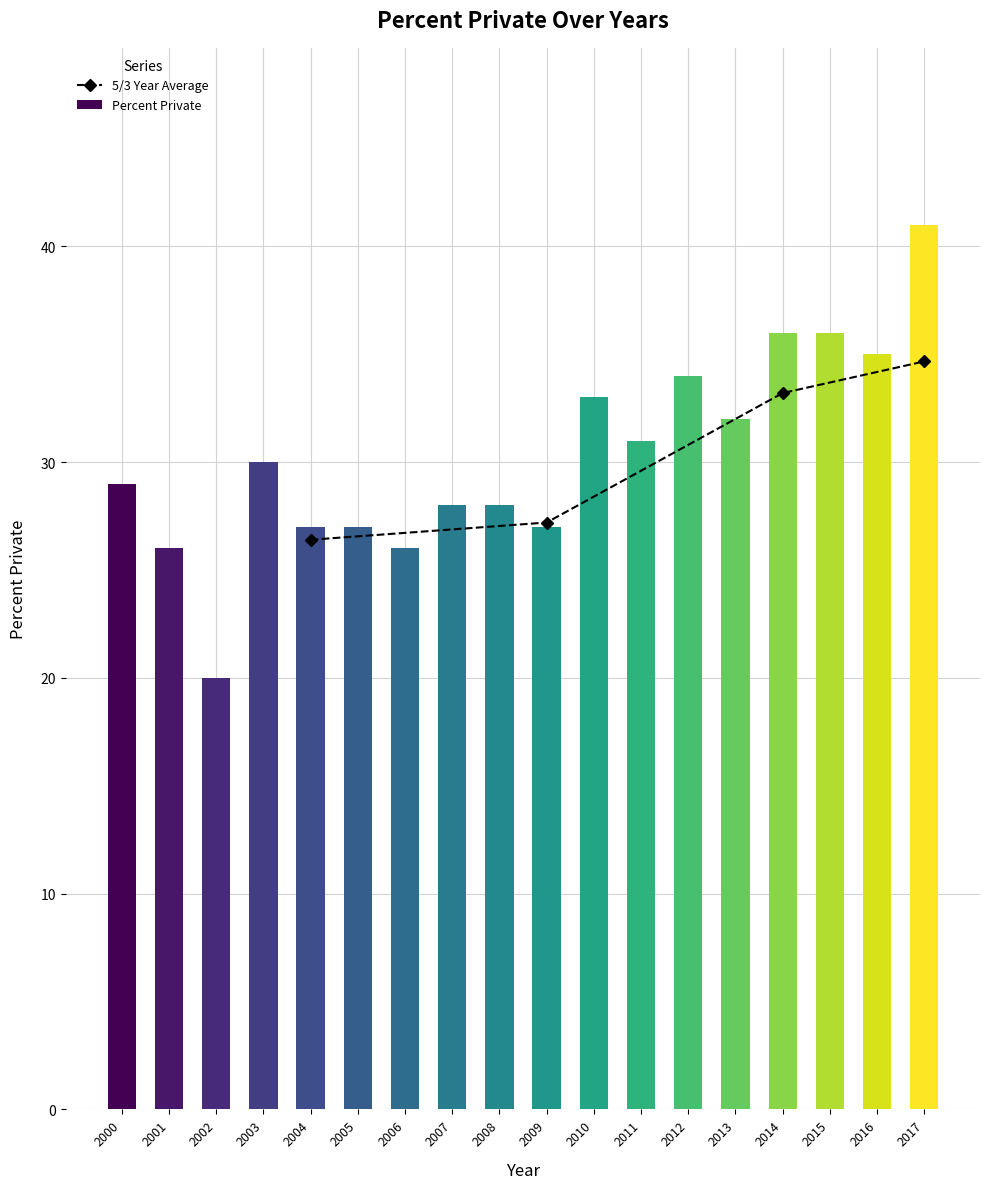

List the labels in order of value, largest first.

2017, 2014, 2015, 2016, 2012, 2010, 2013, 2011, 2003, 2000, 2007, 2008, 2004, 2005, 2009, 2001, 2006, 2002